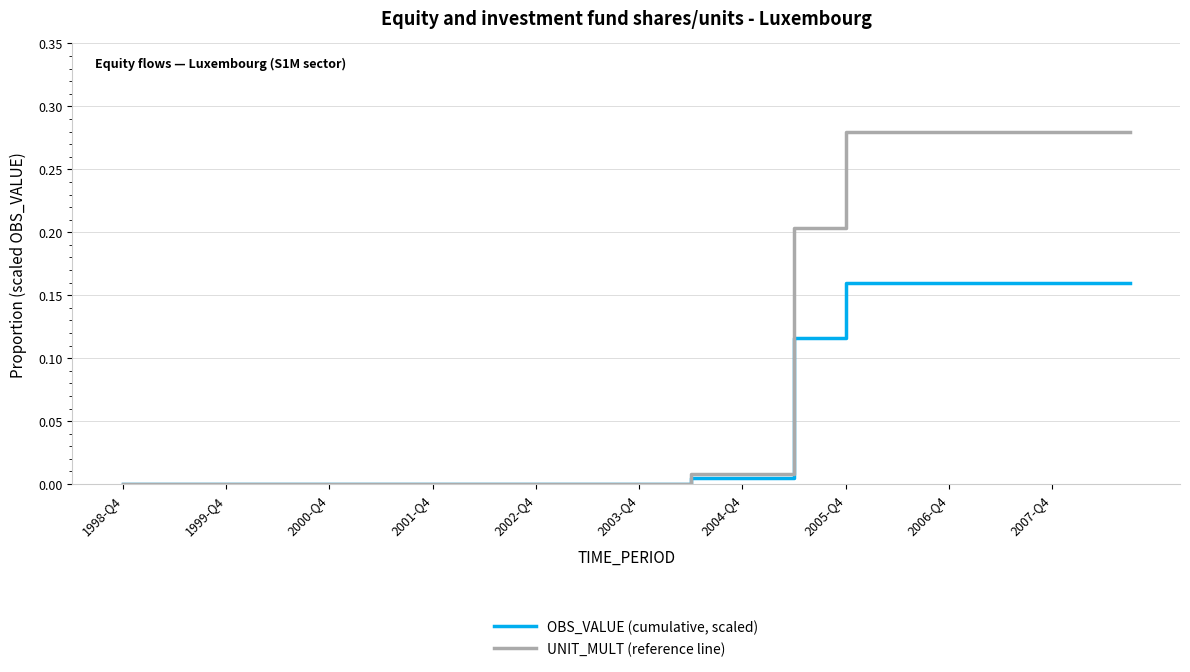

List the series in order of their peak value, lowest first.

OBS_VALUE (cumulative, scaled), UNIT_MULT (reference line)